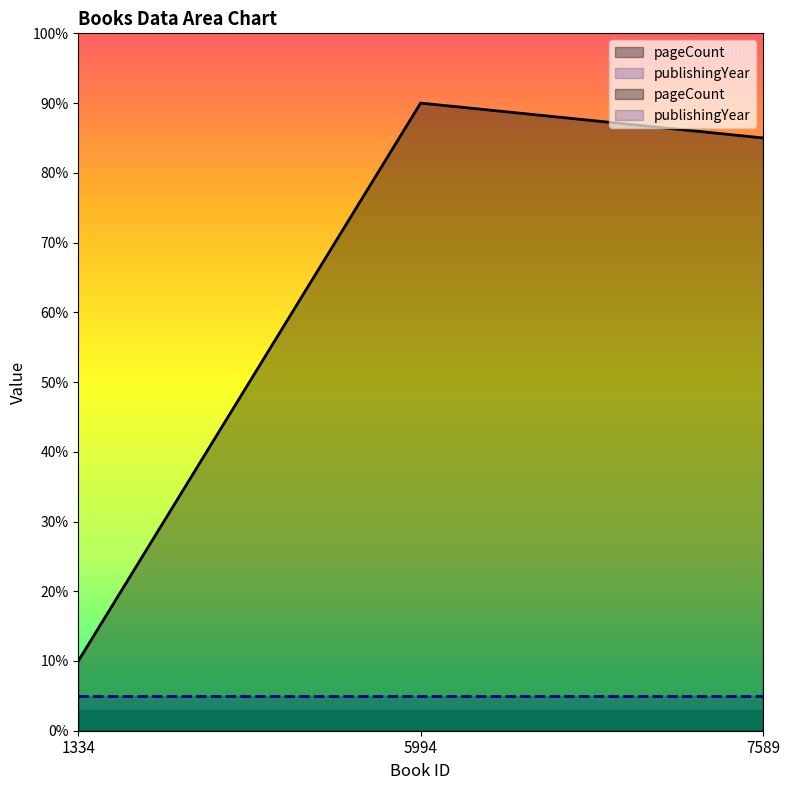

Reading left to right, transcribe all the data shown in this chart.

1334=10.0	5994=90.0	7589=85.0